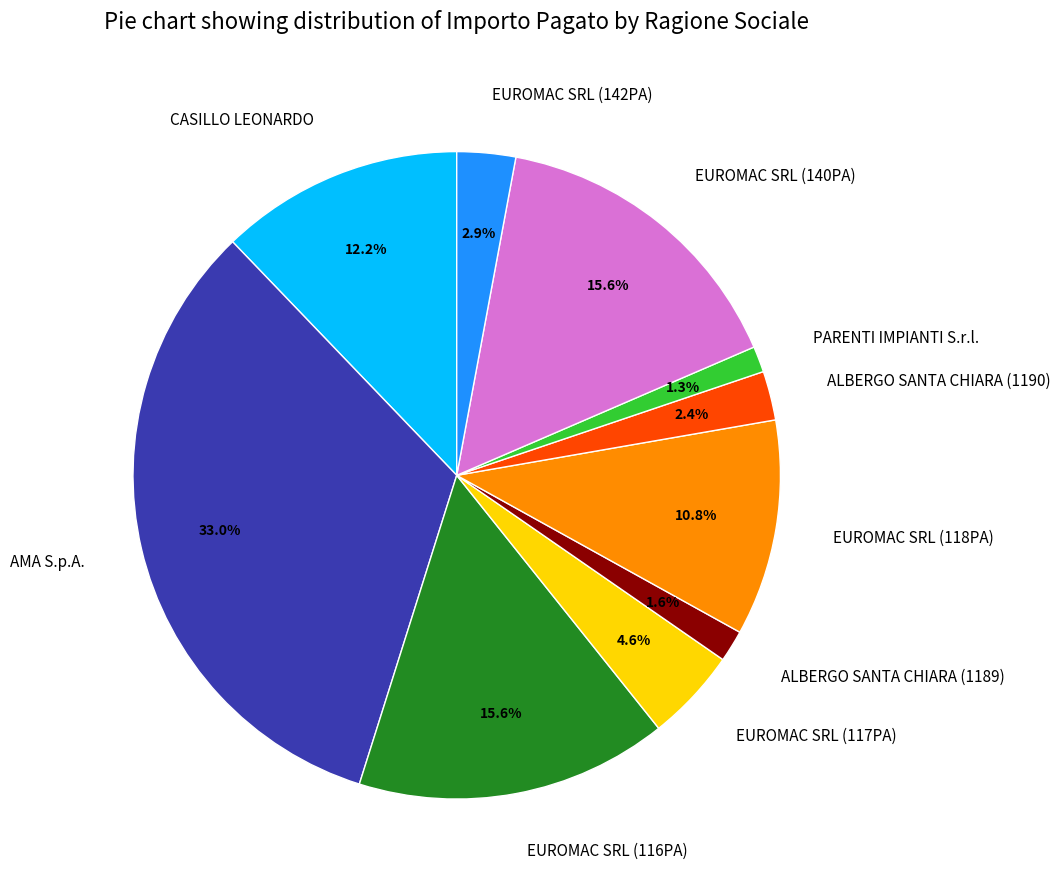

What is the largest slice in the pie chart?

AMA S.p.A.